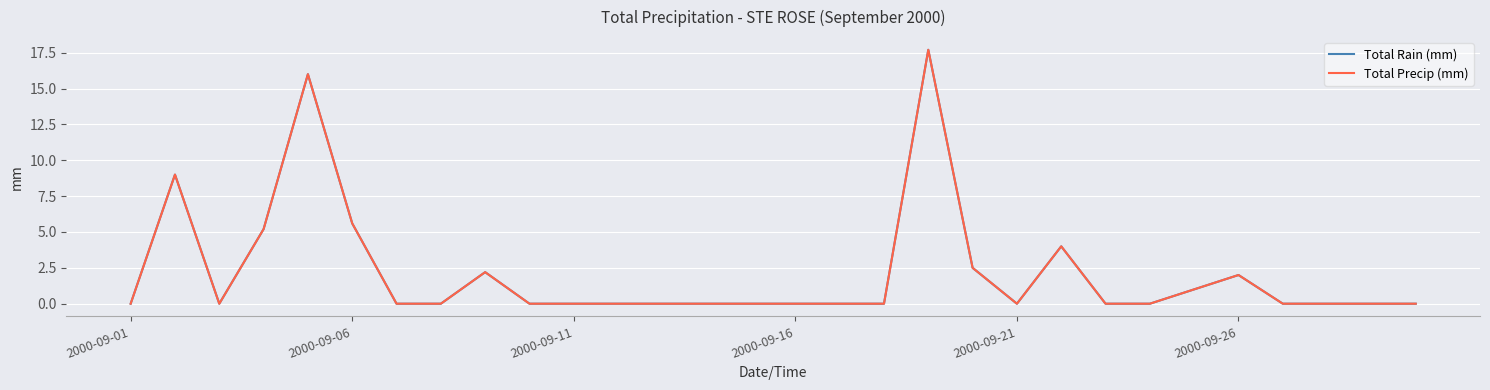

Does the chart have visible grid lines?

Yes